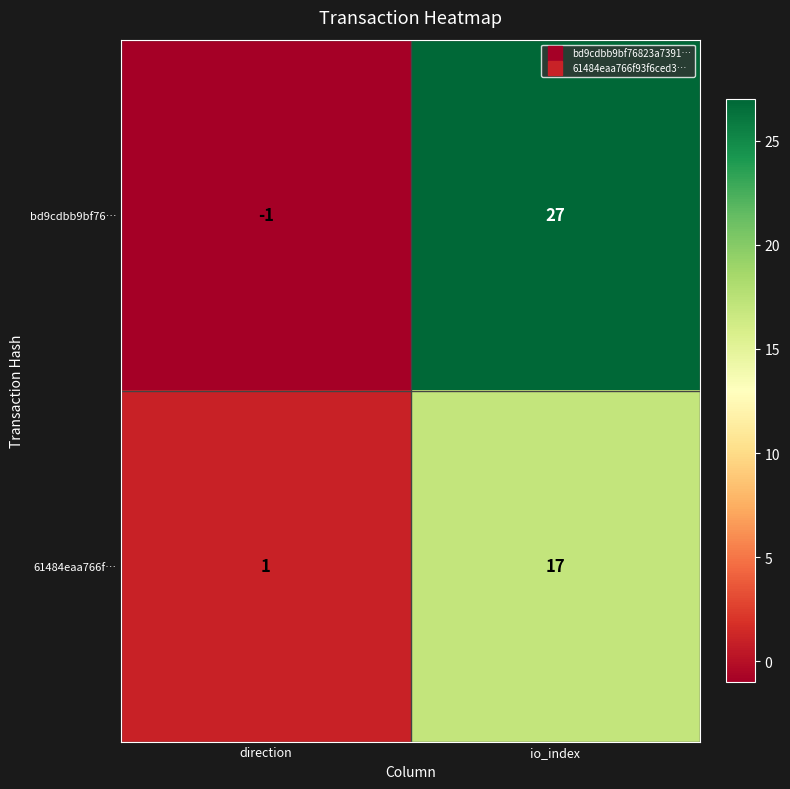

List the series in order of their peak value, highest first.

bd9cdbb9bf76…, 61484eaa766f…